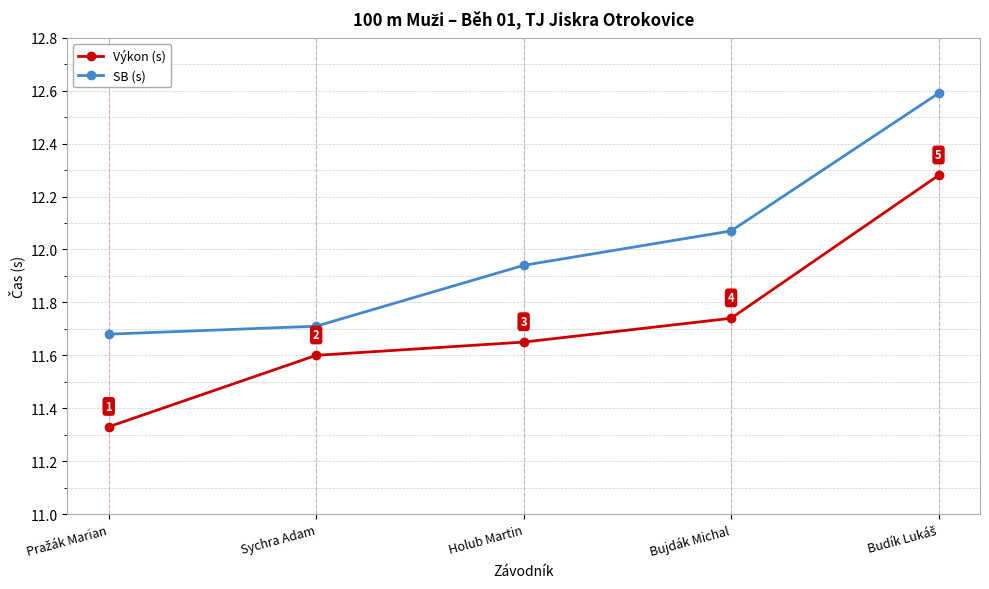

What is the minimum value shown in the chart?

11.3